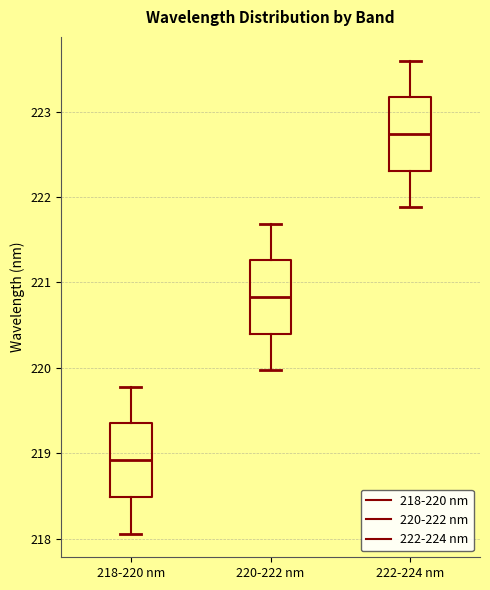

Where does the median line of the box for 220-222 nm sit on the y-axis? The values are not printed on the chart, so give them approximately, as read against the axis.

220.8